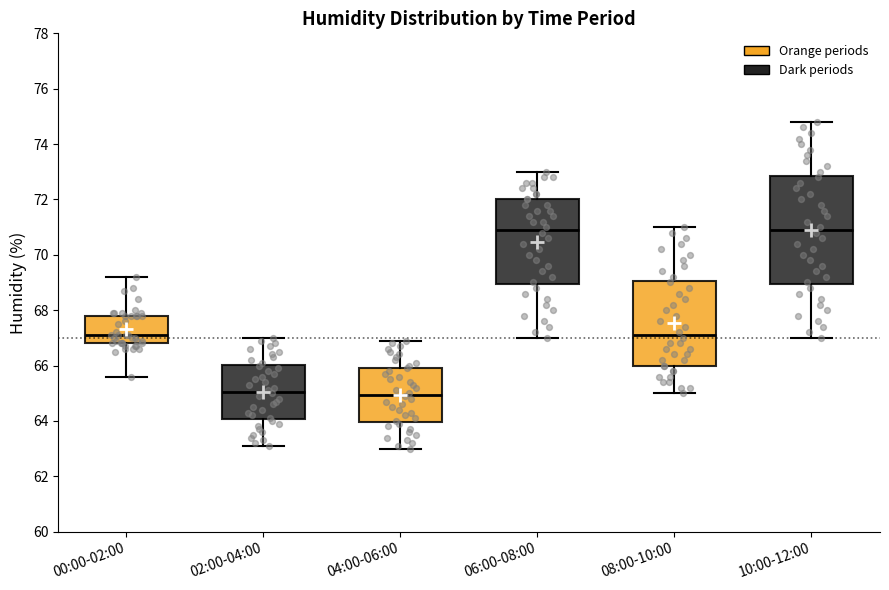

Where does the upper whisker of the box for 02:00-04:00 end on the y-axis? The values are not printed on the chart, so give them approximately, as read against the axis.

67.0